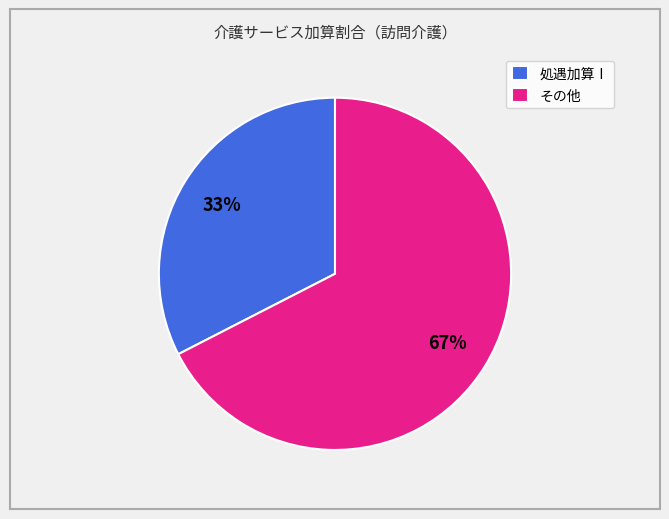

Is there any slice that represents more than half of the pie?

Yes